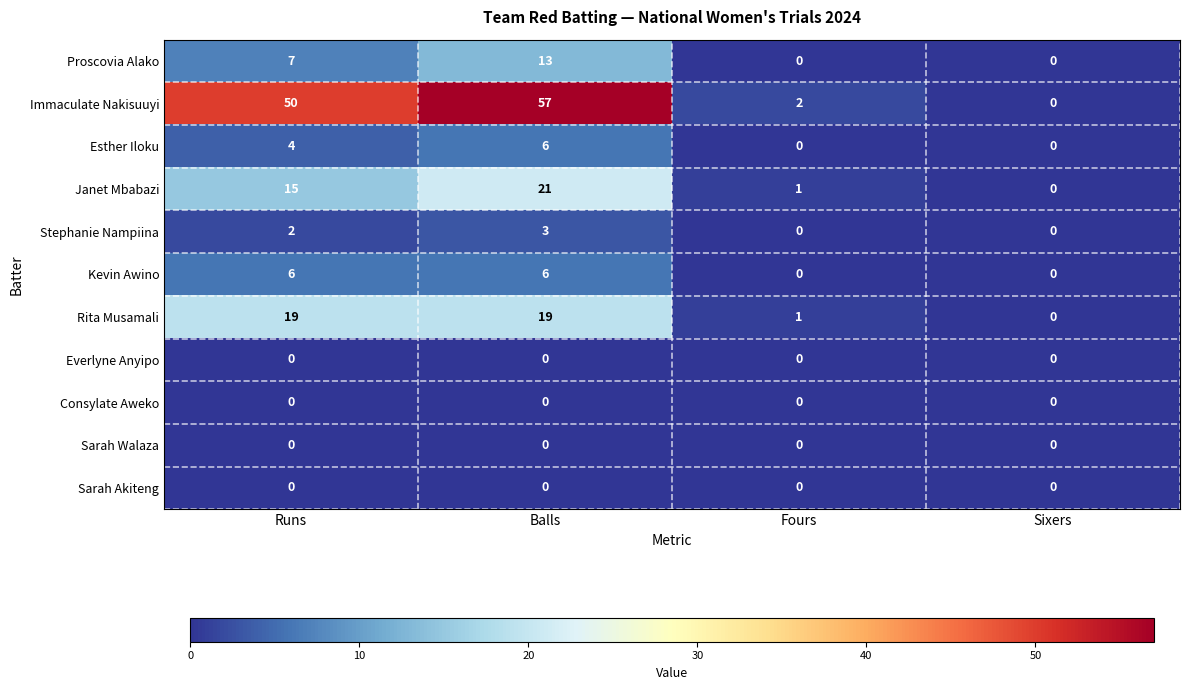

At which category is the sum across all series the highest?

Balls